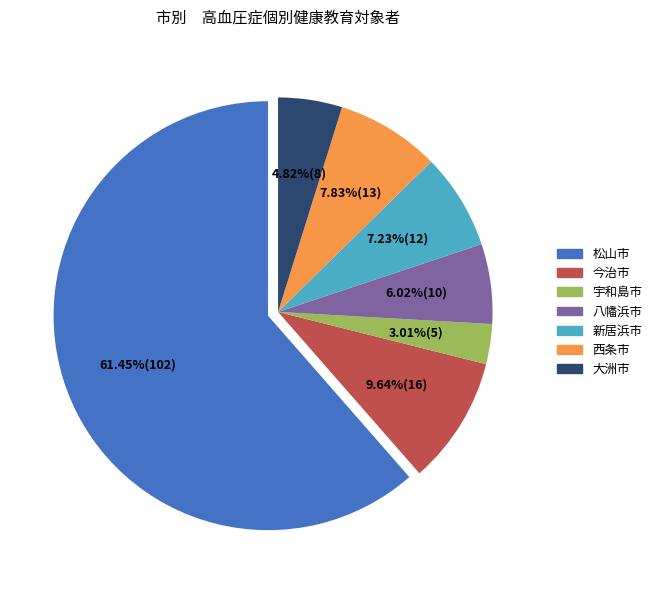

To the nearest percent, what percentage of the pie is 今治市?

10%